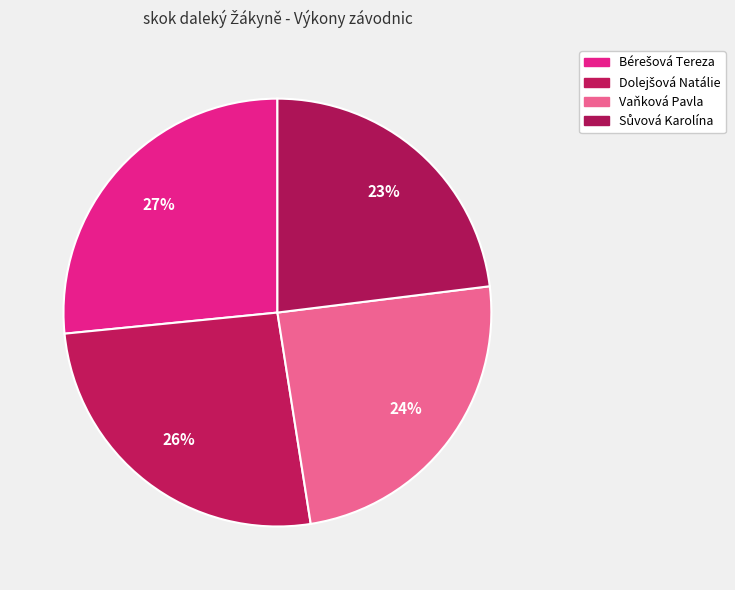

How many segments does this pie chart have?

4